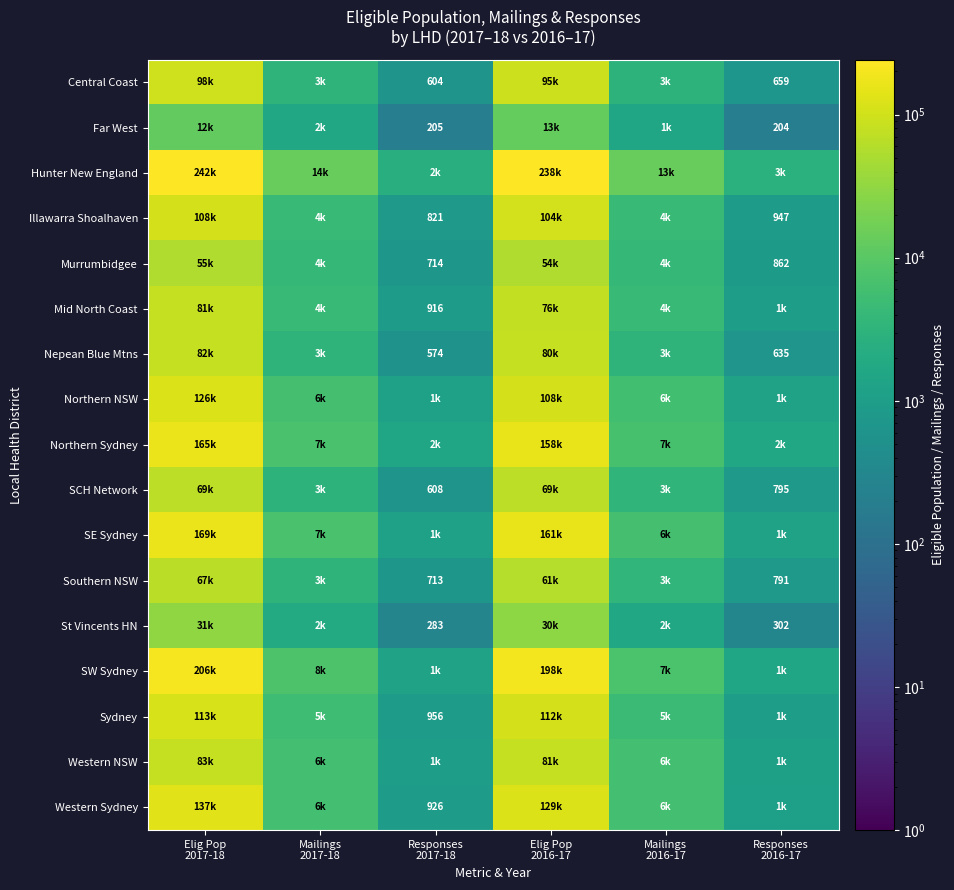

True or false: Western NSW has a value of 1162 at Responses 2016-17.

True